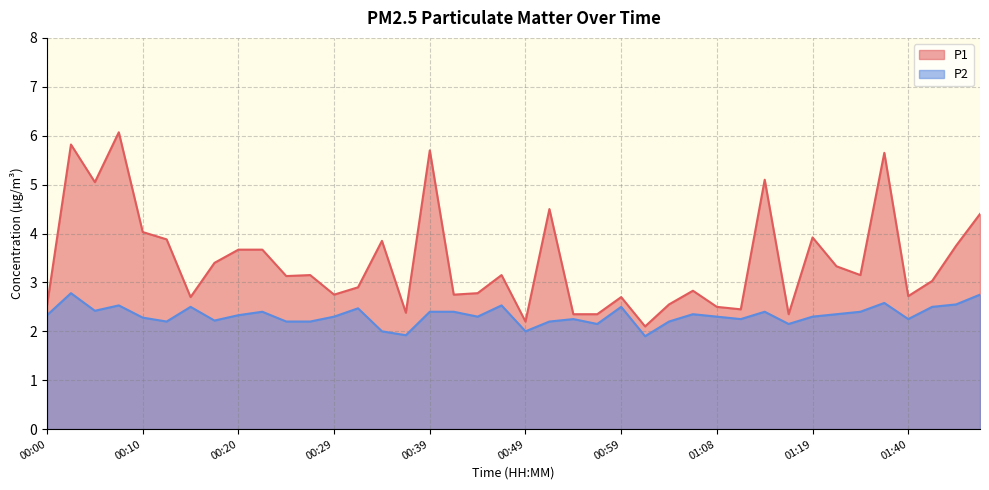

The P1 series shows 1.4 at 00:49. True or false?

False